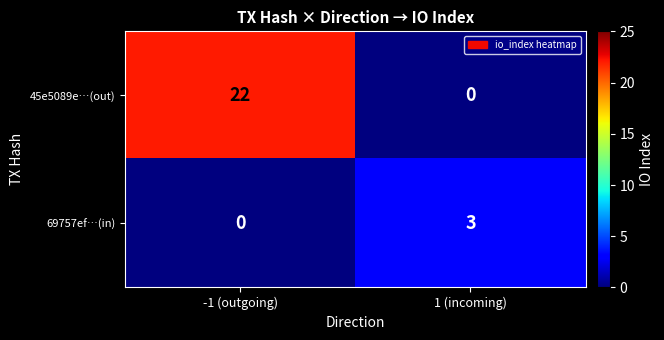

Reading left to right, extract all data points from this chart.

45e5089e…(out): 22	0
69757ef…(in): 0	3